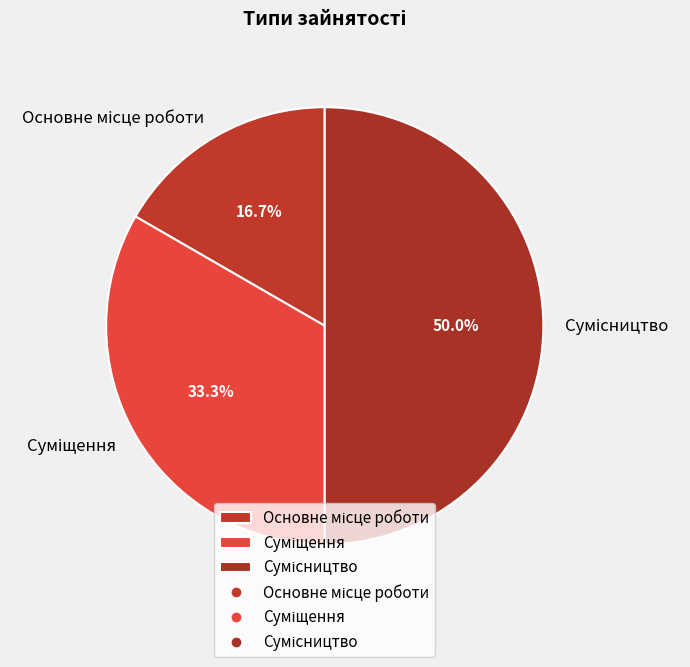

The Сумісництво slice represents 55% of the pie. True or false?

False